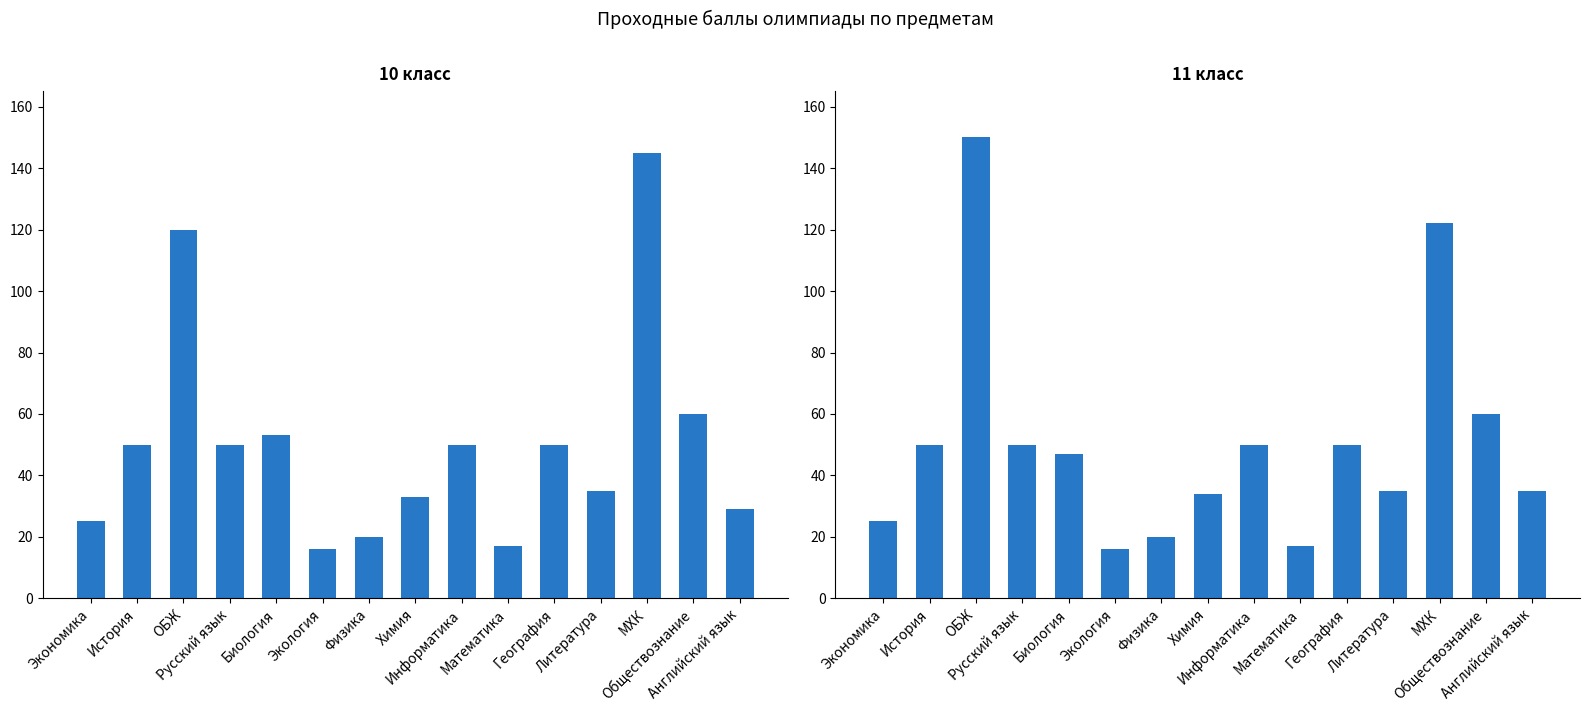

What is the label of the 12th bar from the right?

Русский язык